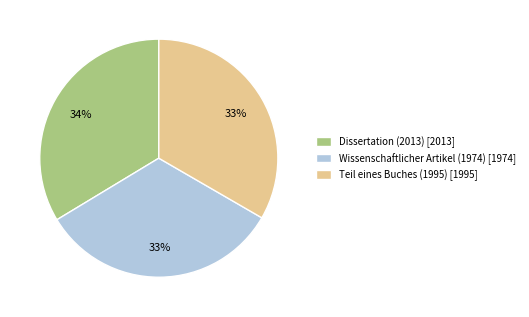

How many slices are in this pie chart?

3